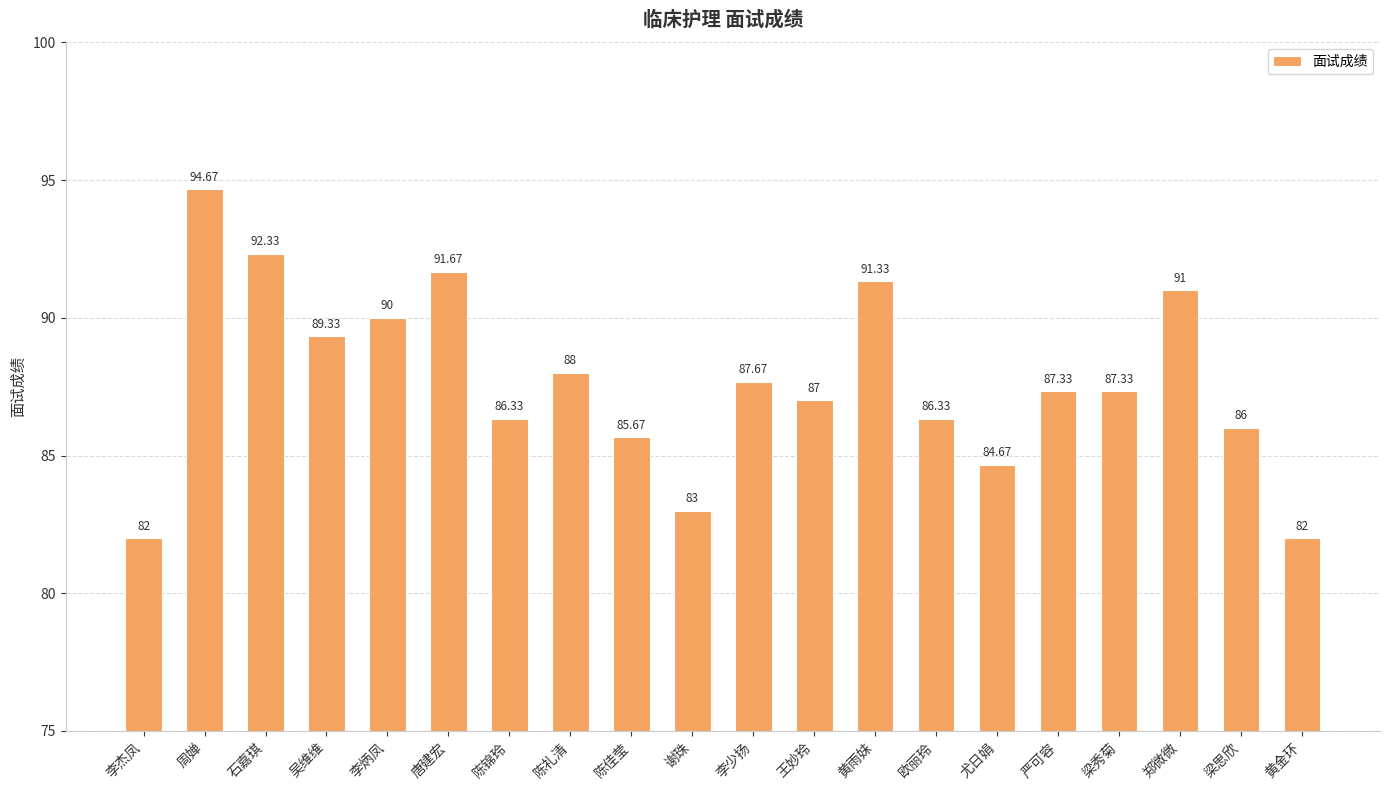

What is the value of the 7th bar from the left?

86.3